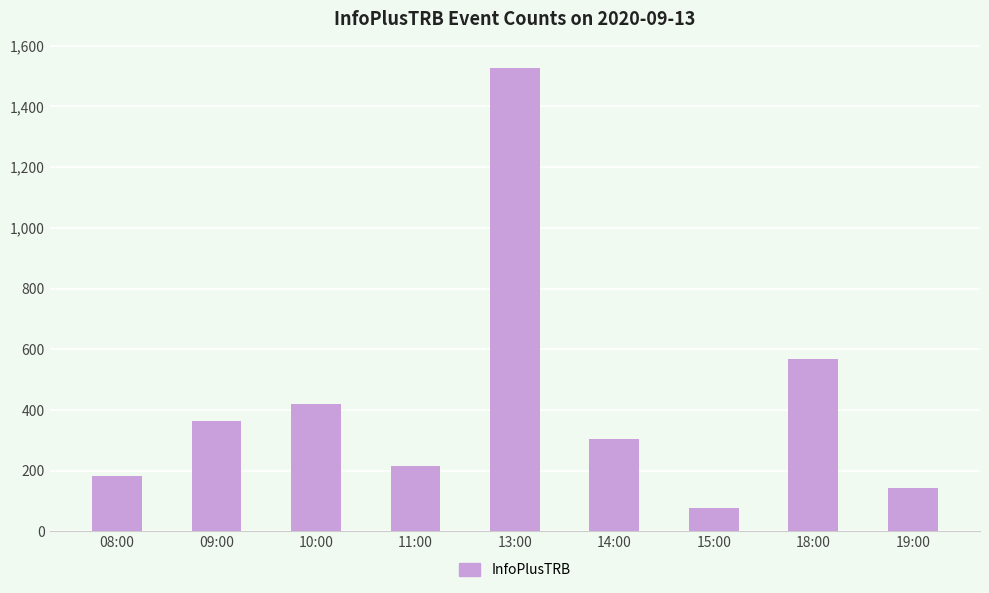

How many data points does each series have?

9